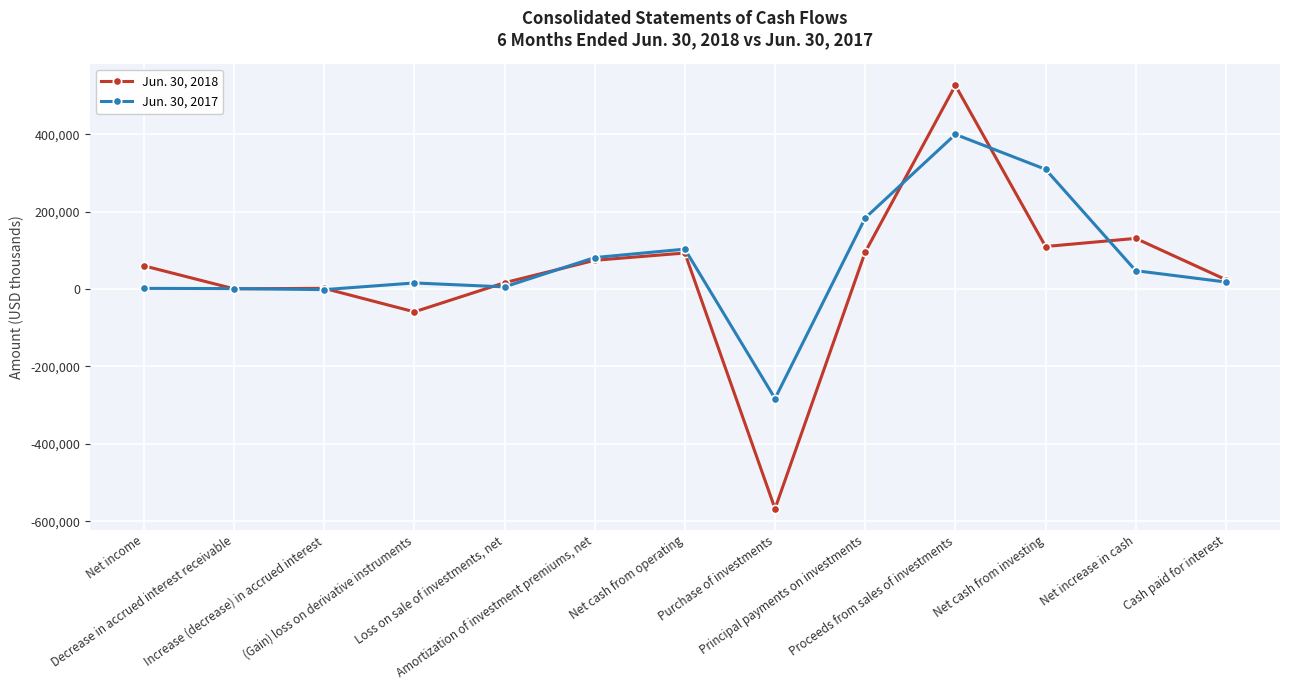

The Jun. 30, 2017 series shows 442571 at Net cash from investing. True or false?

False